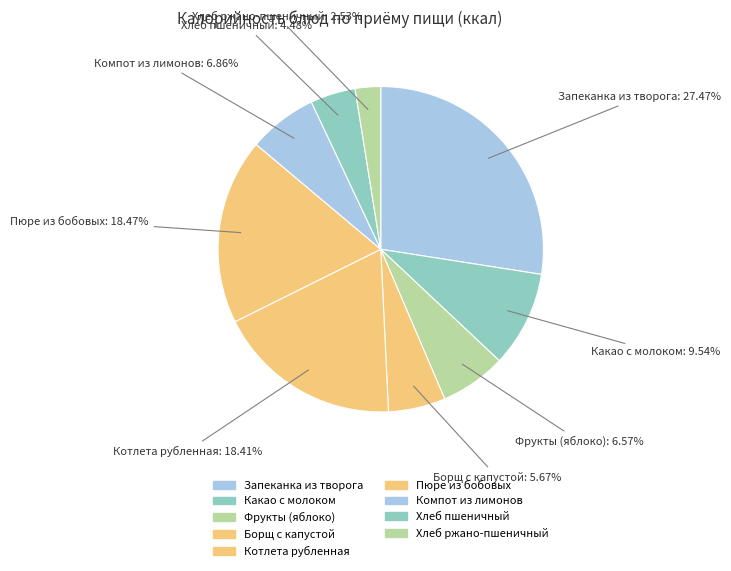

Which category has the biggest portion of the pie?

Запеканка из творога